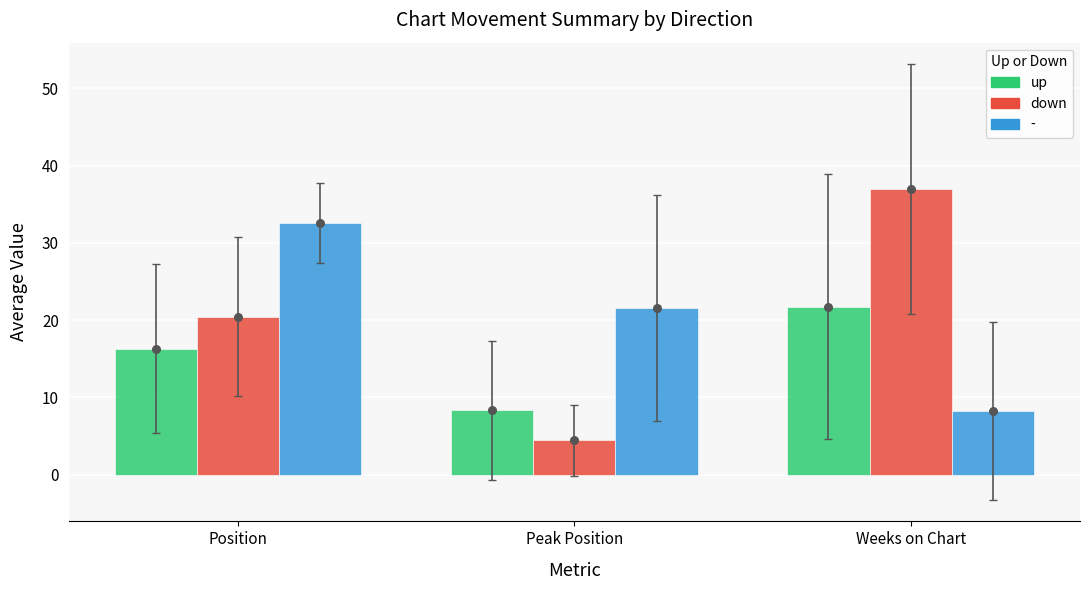

What is the total value across all series at Position?

36.8